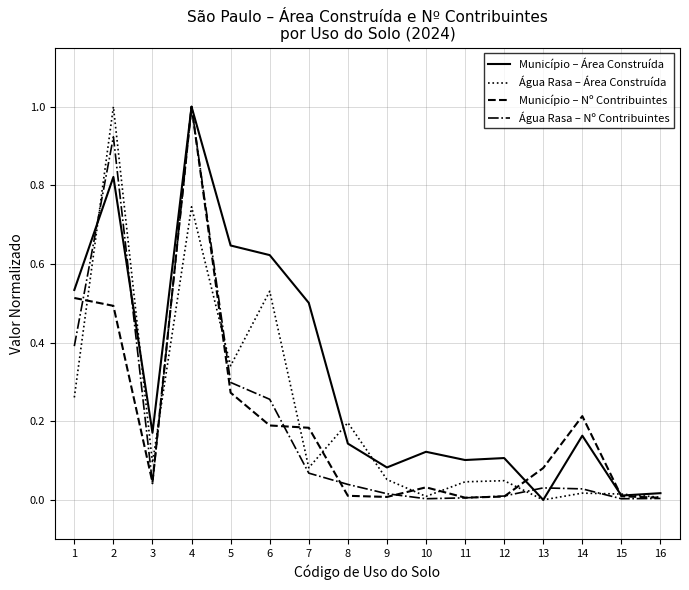

Between 1 and 11, which series saw the biggest shift?

Município – Nº Contribuintes